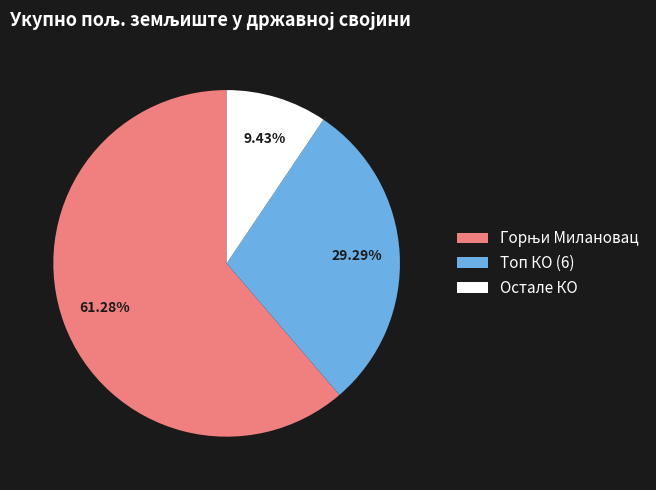

Which category has the smallest portion of the pie?

Остале КО